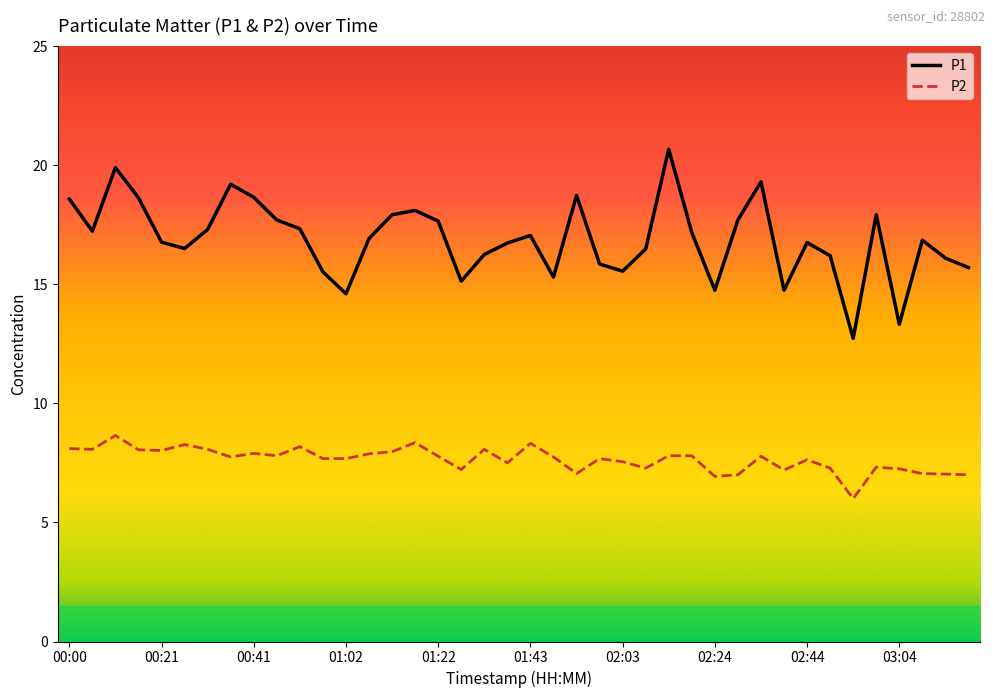

True or false: P2 has more than 1 points higher than both neighbors.

True